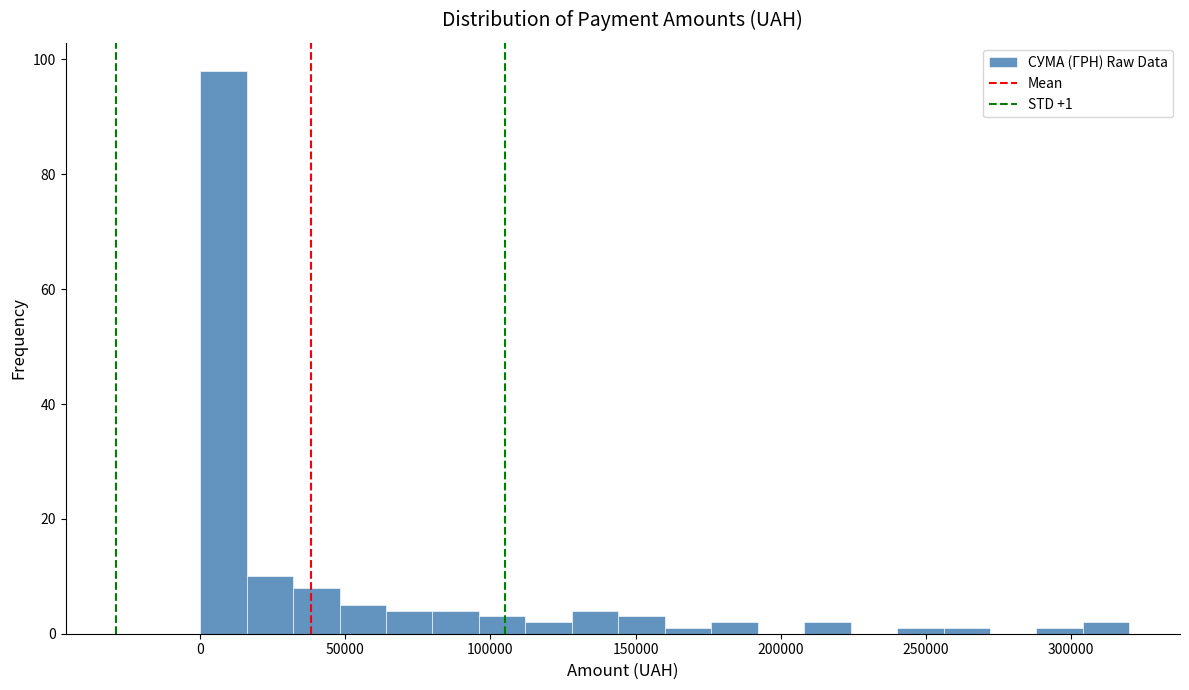

Around what value on the x-axis is the tallest bar? Give the approximate position of its centre, as read against the axis.

10000